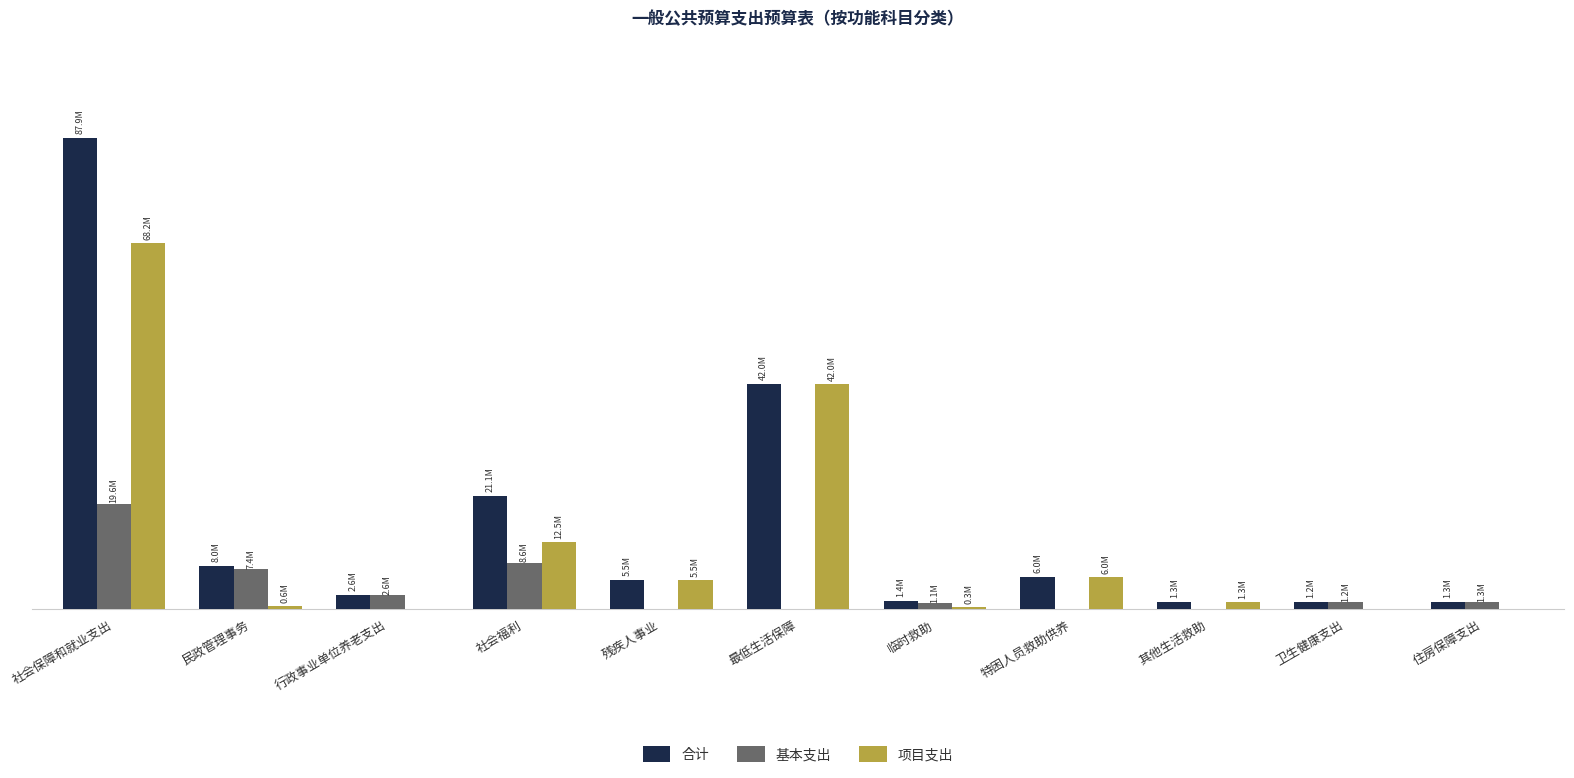

At which category is the sum across all series the highest?

社会保障和就业支出